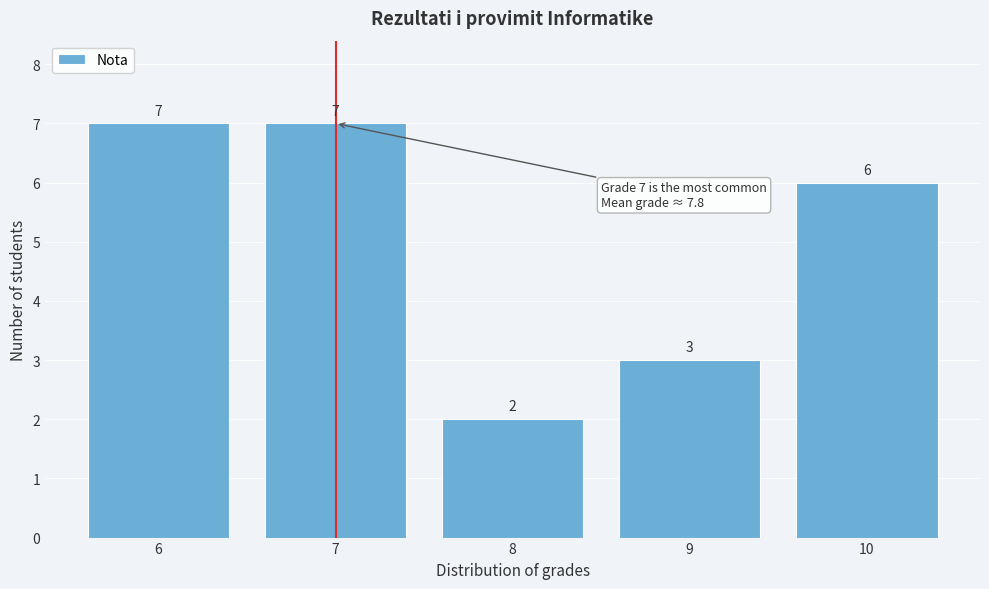

Reading left to right, list every bar in this chart as the range it spans on the x-axis followed by its height.

5.5 to 6.5: 7
6.5 to 7.5: 7
7.5 to 8.5: 2
8.5 to 9.5: 3
9.5 to 10.5: 6